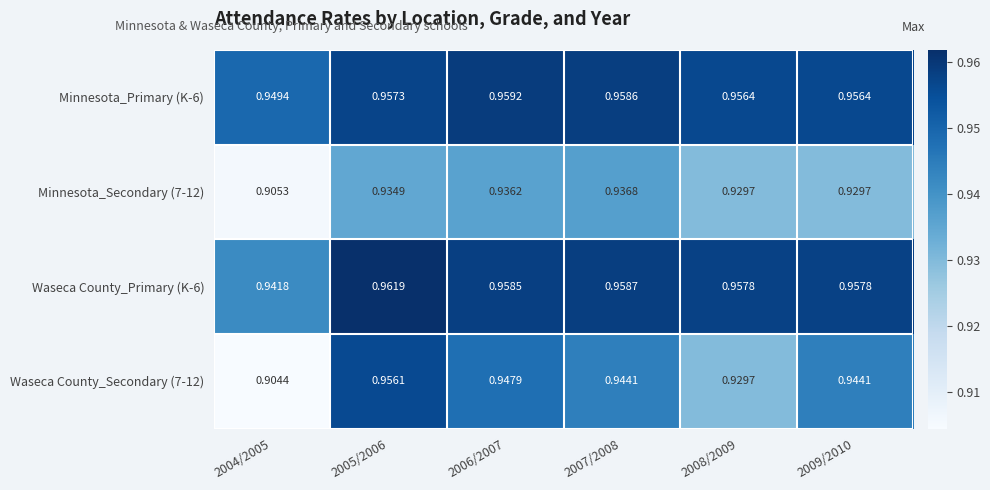

How many data points does each series have?

6